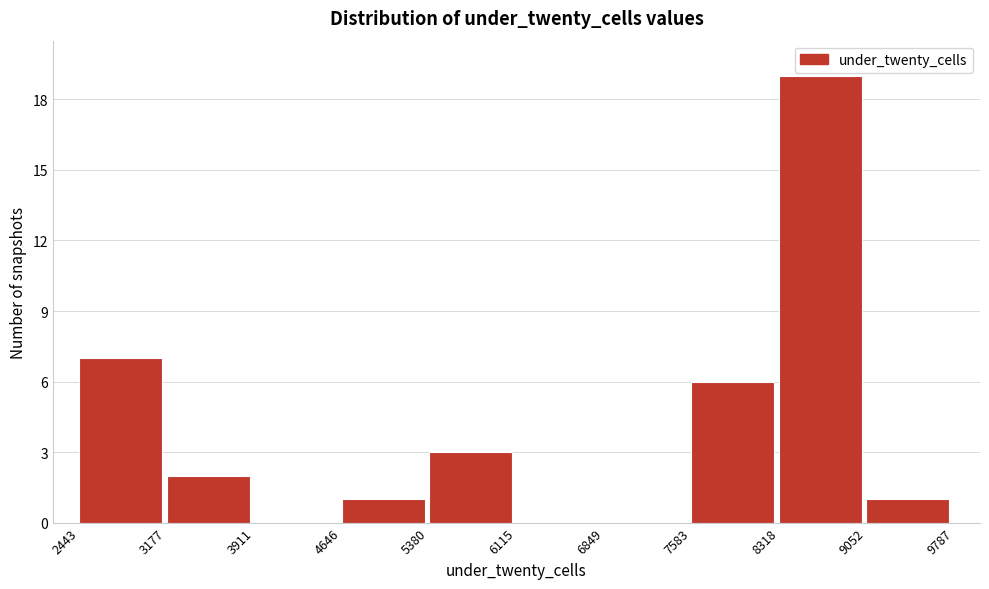

How tall is the bar that spans 3177 to 3911 on the x-axis? The values are not printed on the chart, so give them approximately, as read against the axis.

2